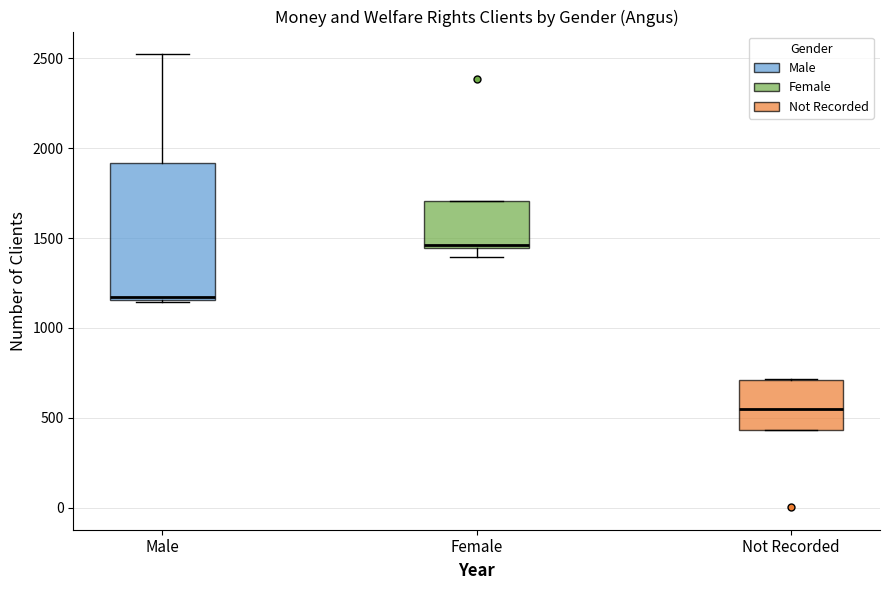

Reading left to right, transcribe this box plot: for each box, give where its median line is, the range the box spans, and where its two whiskers end, as read against the y-axis. The values are not printed on the chart, so give them approximately, as read against the axis.

Male: median 1150, box 1150 to 1900, whiskers 1150 to 2500
Female: median 1450 (just above the box's lower edge), box 1450 to 1700, whiskers 1400 to 1700
Not Recorded: median 550, box 450 to 700, whiskers 450 to 700